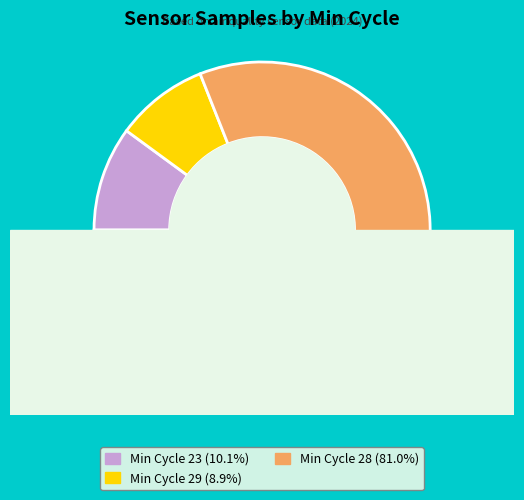

What is the smallest slice in the pie chart?

29